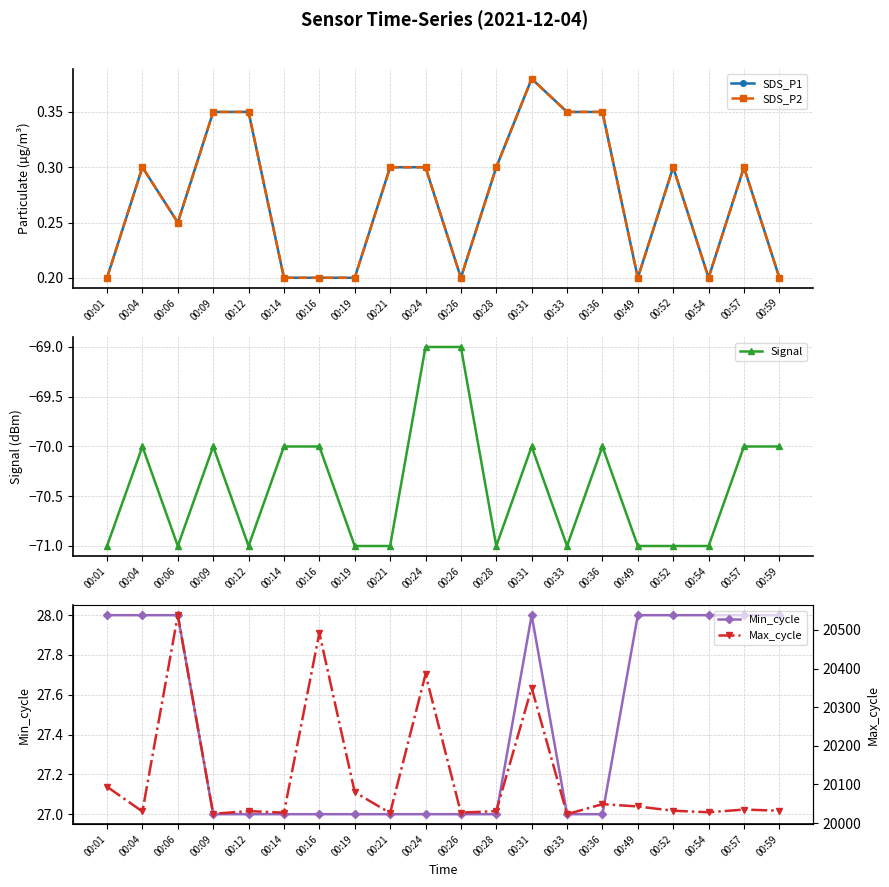

Is it true that Signal equals -71.0 at 00:19?

True